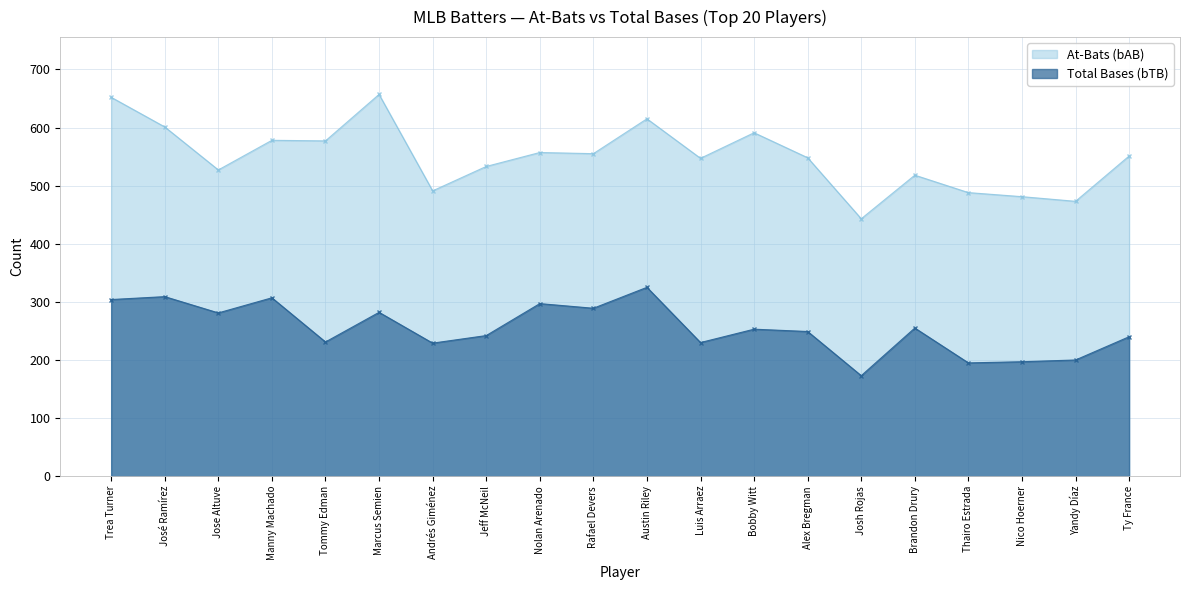

What is the spread (max minus min) of values at Nico Hoerner?

284